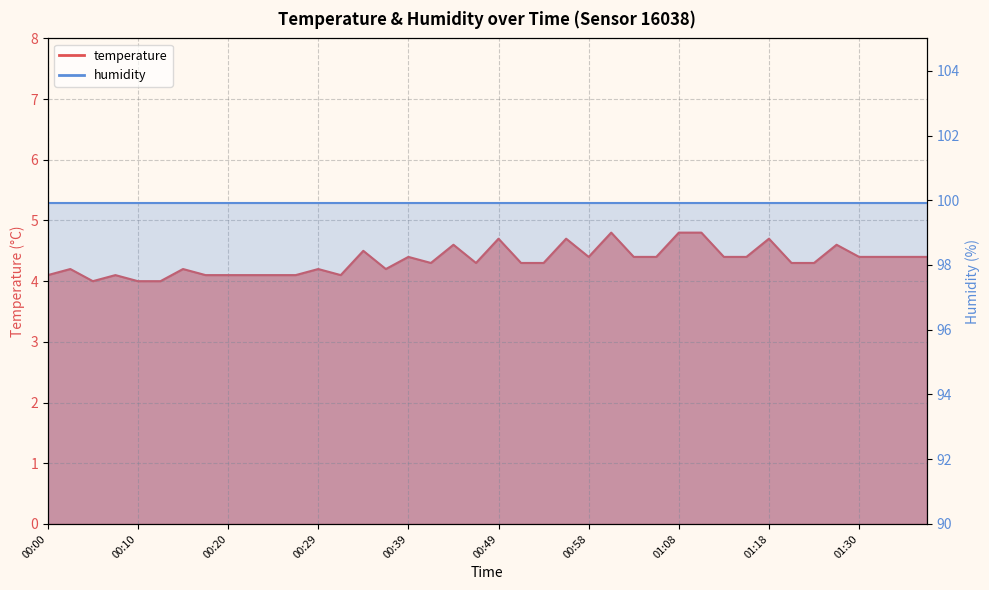

What is the average value?

4.3